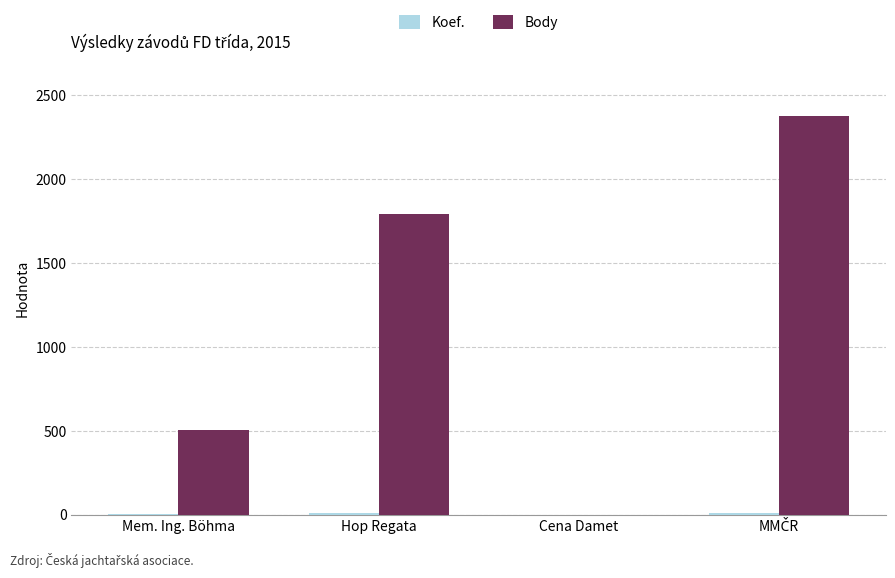

Are the bars grouped side by side (vs. stacked)?

Yes